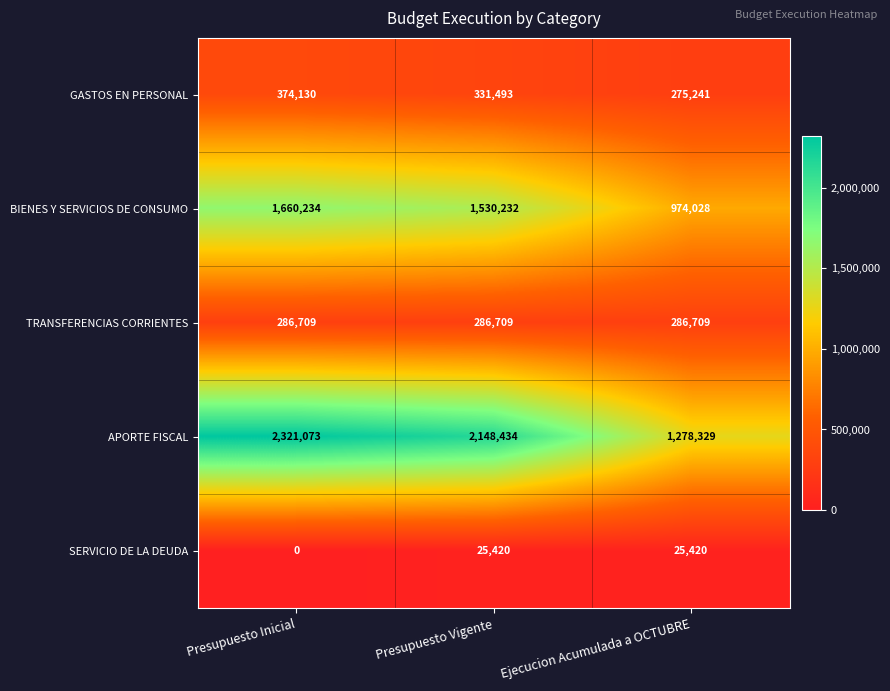

How many values in the APORTE FISCAL series are below 2148434?

1